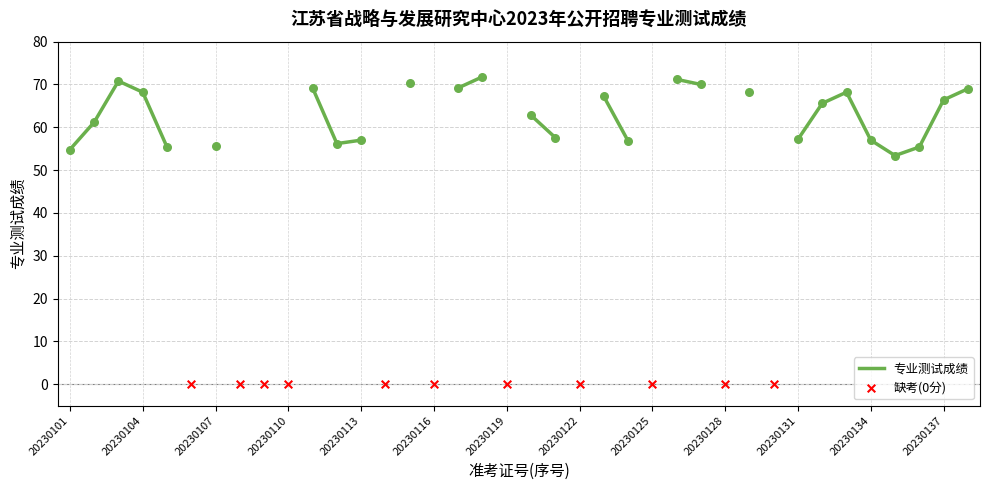

What is the change in value from 20230112 to 20230129?

+12.0